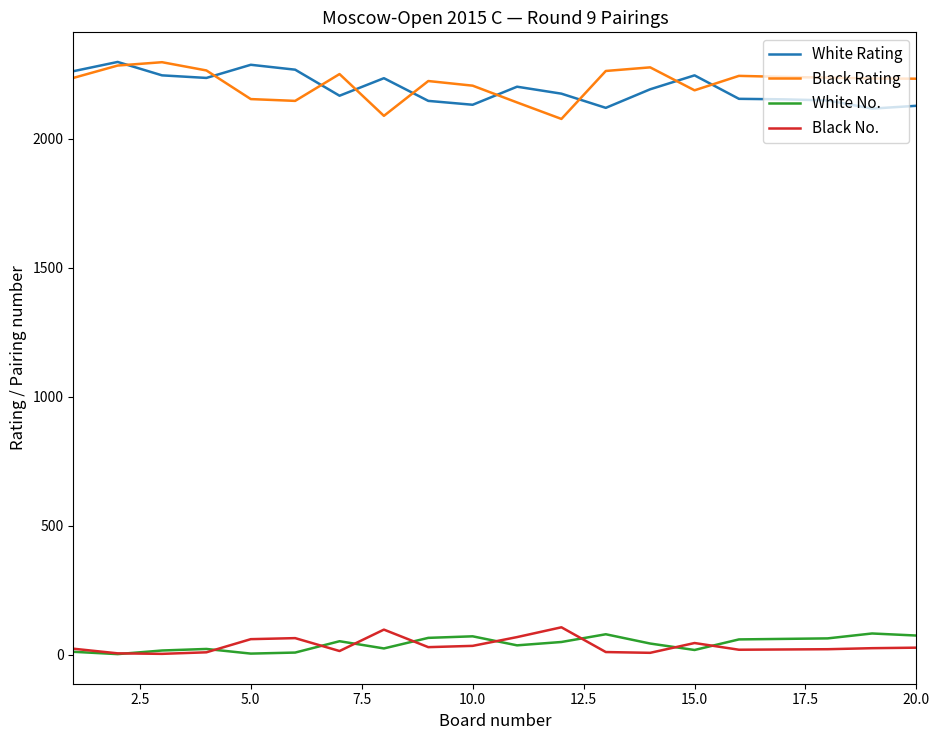

True or false: Black Rating and White No. cross at least once.

False